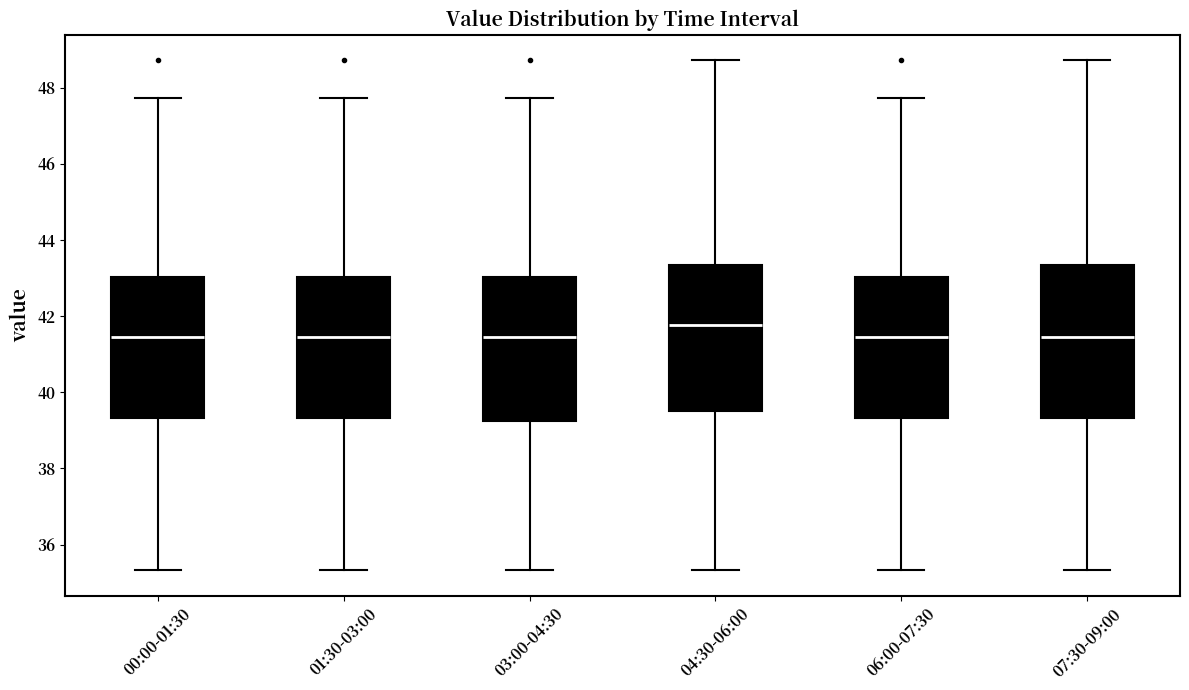

Reading left to right, read every box against the y-axis: the position of its median line, the range the box covers, and the ends of its whiskers. The values are not printed on the chart, so give them approximately, as read against the axis.

00:00-01:30: median 41.4, box 39.4 to 43.0, whiskers 35.4 to 47.8
01:30-03:00: median 41.4, box 39.4 to 43.0, whiskers 35.4 to 47.8
03:00-04:30: median 41.4, box 39.2 to 43.0, whiskers 35.4 to 47.8
04:30-06:00: median 41.8, box 39.4 to 43.4, whiskers 35.4 to 48.8
06:00-07:30: median 41.4, box 39.4 to 43.0, whiskers 35.4 to 47.8
07:30-09:00: median 41.4, box 39.4 to 43.4, whiskers 35.4 to 48.8